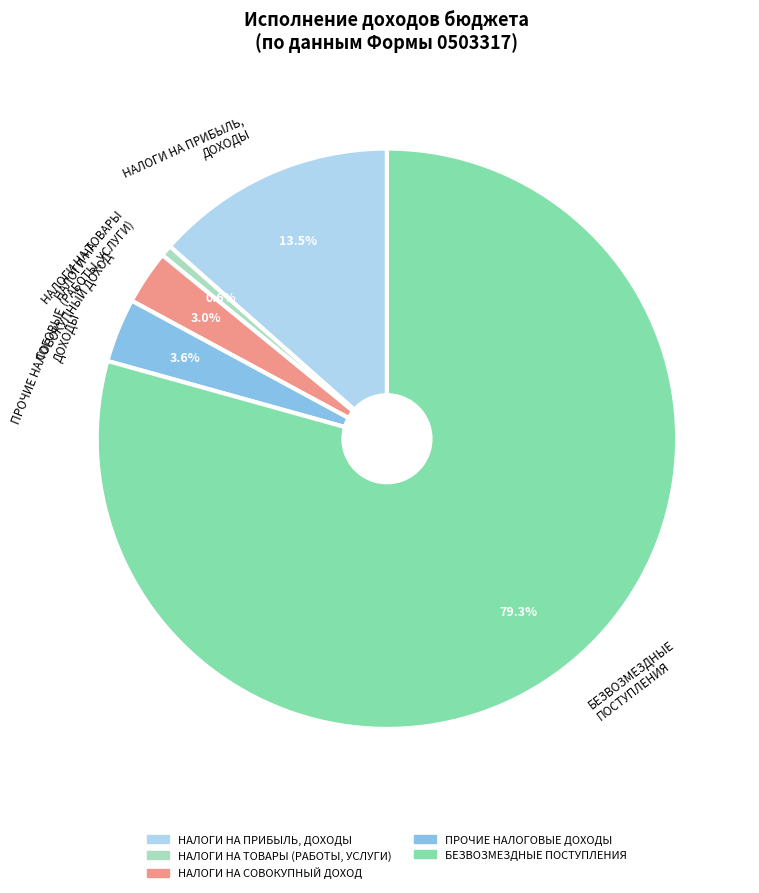

Does any single category account for the majority?

Yes